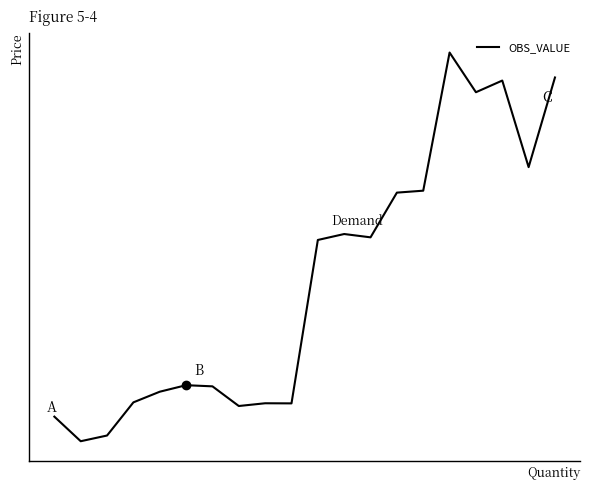

Does the chart have visible grid lines?

No